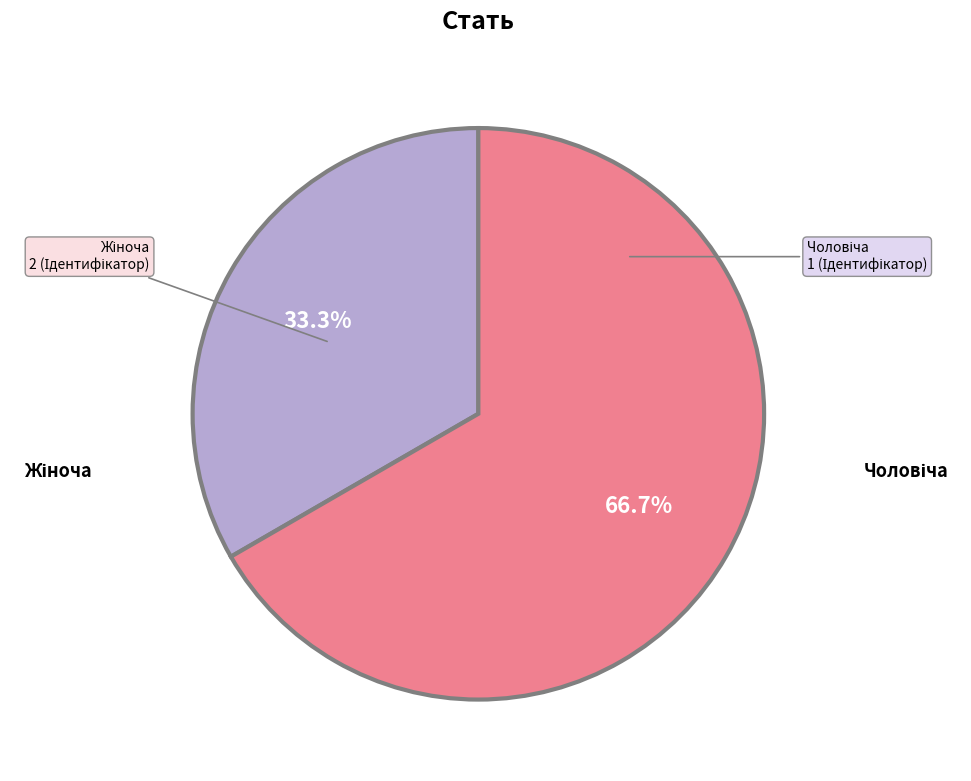

Is there a majority slice in this chart?

Yes